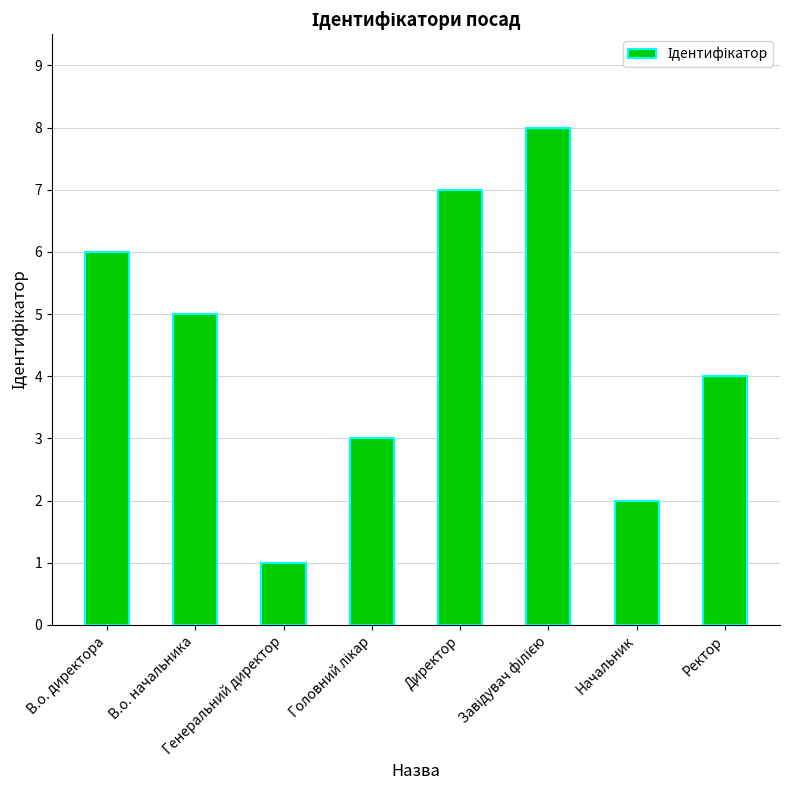

What is the sum of all values?

36